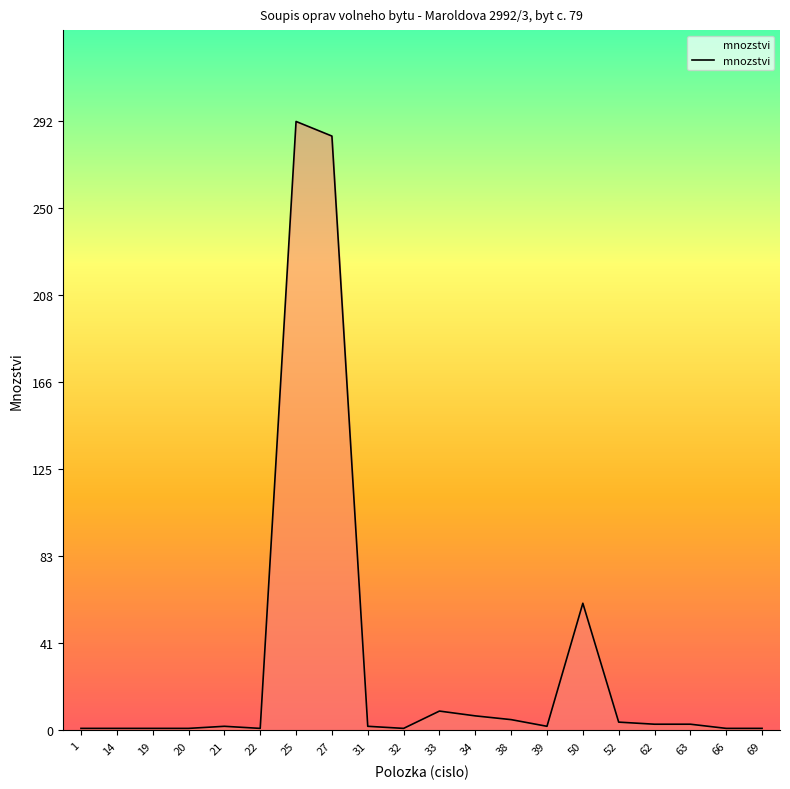

Is it true that the value at 34 is 7.0?

True